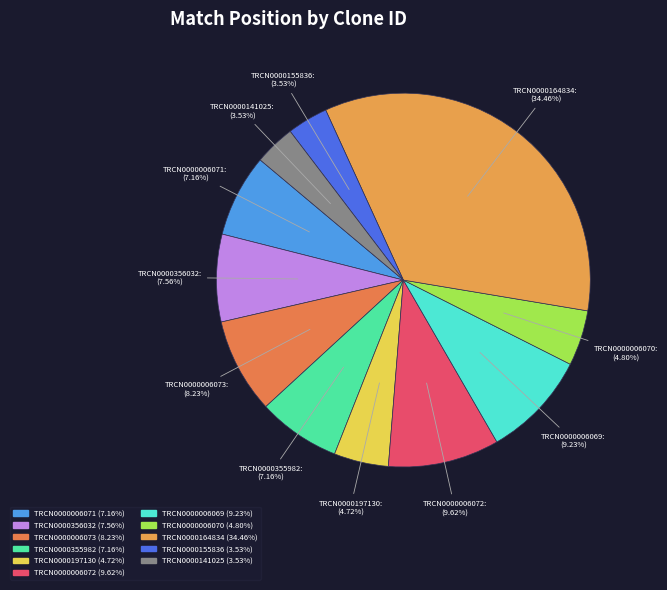

How many slices are in this pie chart?

11